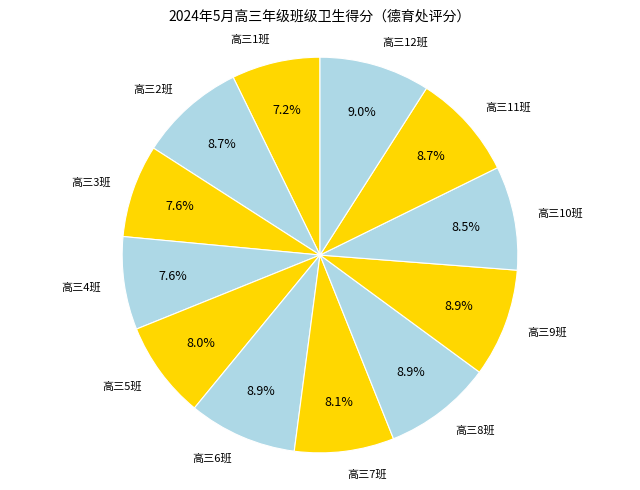

Approximately how many times larger is the value at 高三1班 compared to 高三9班?

0.8